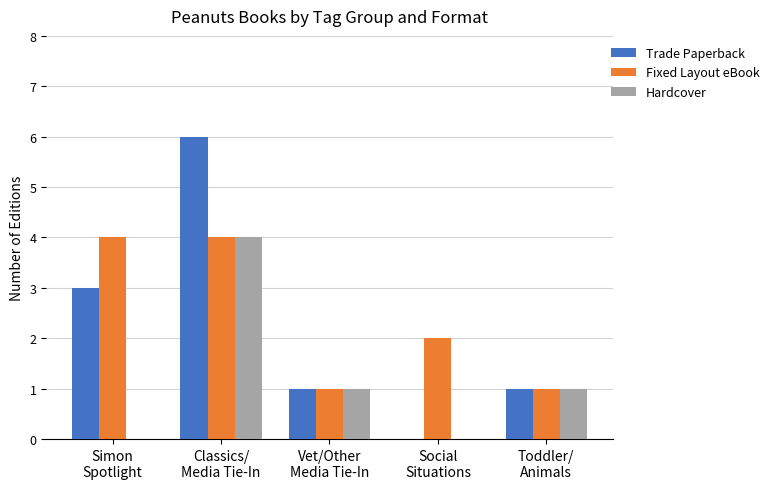

Which series has the widest spread of values?

Trade Paperback